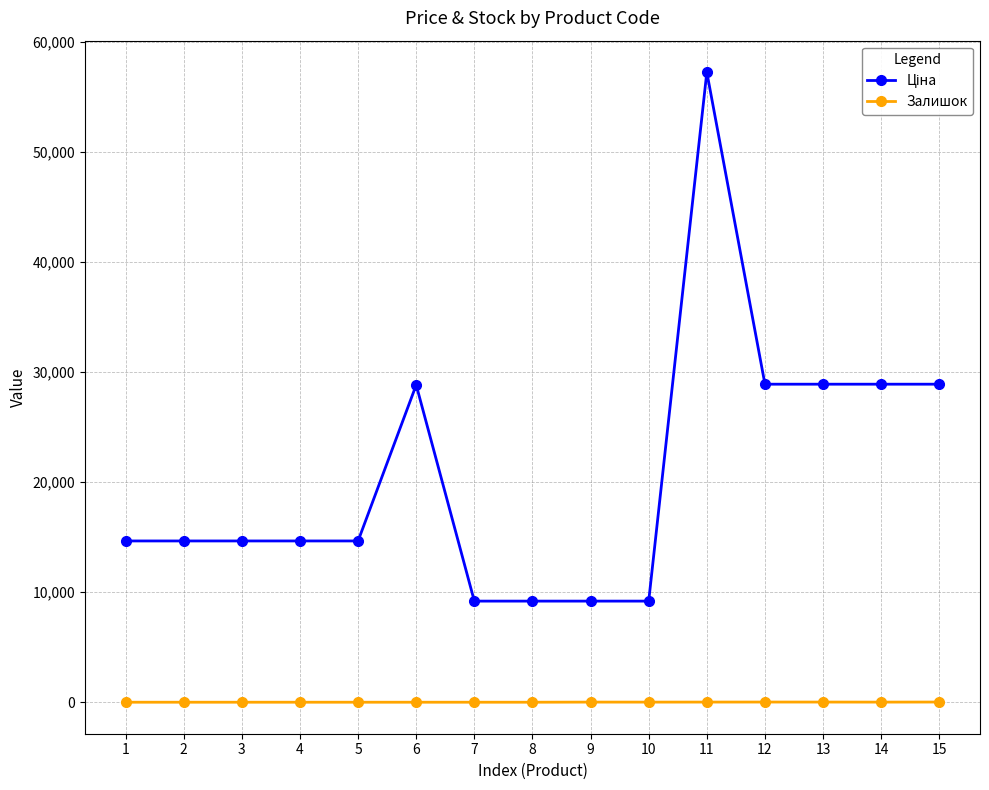

What is the maximum value shown in the chart?

57235.5